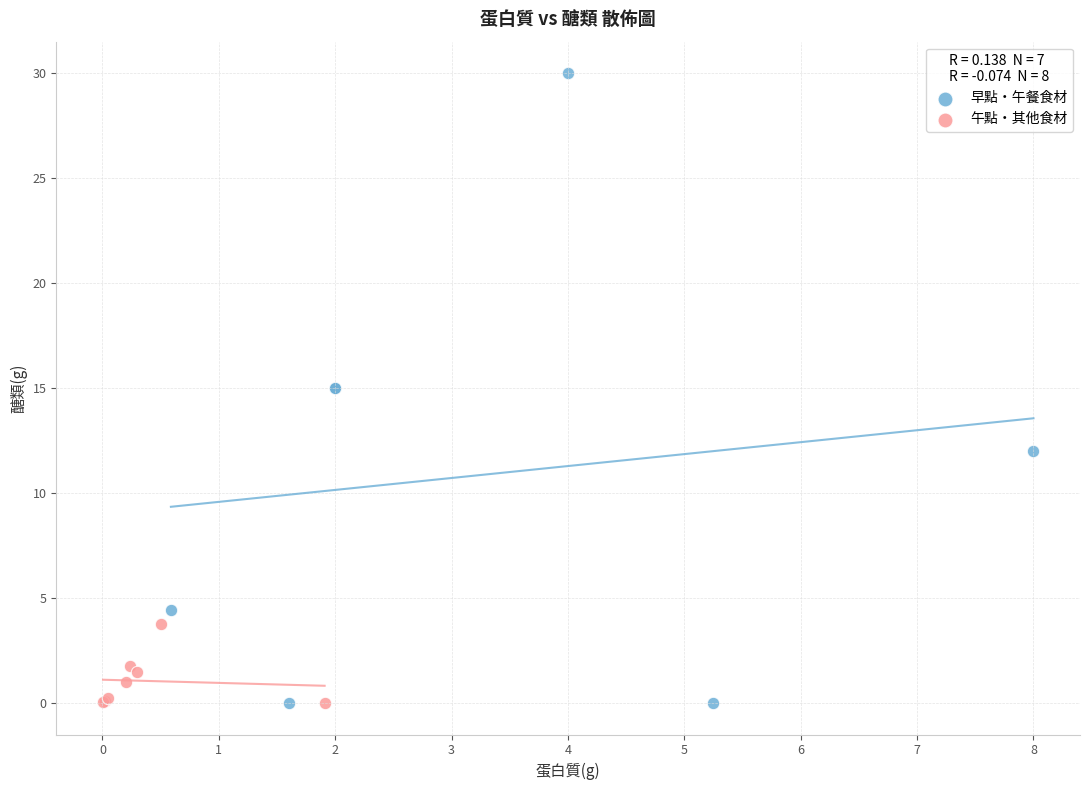

What are all the series names shown in the legend?

早點・午餐食材, 午點・其他食材